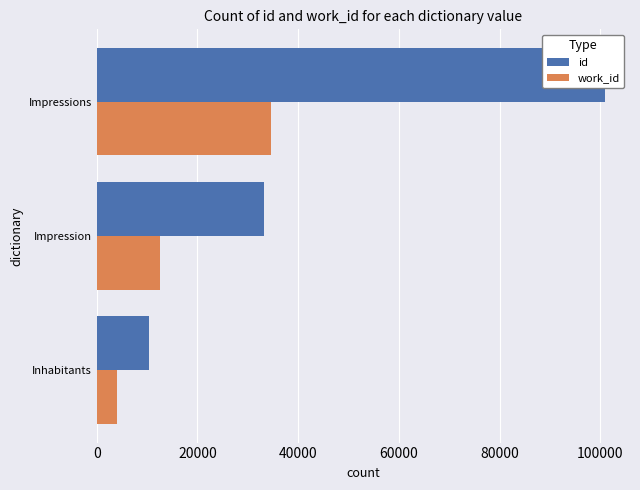

How many series are shown in this chart?

2